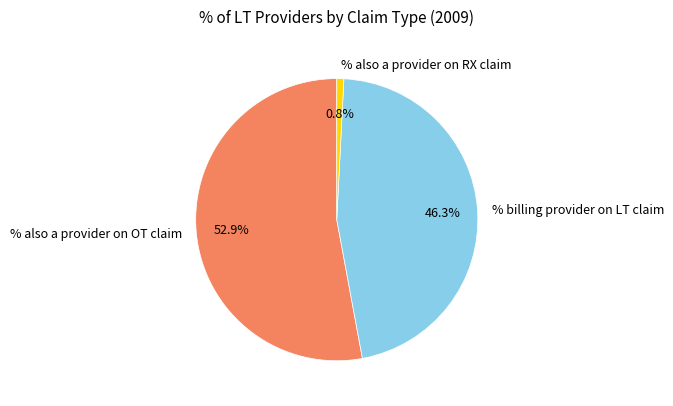

True or false: % billing provider on LT claim accounts for 46% of the total.

True